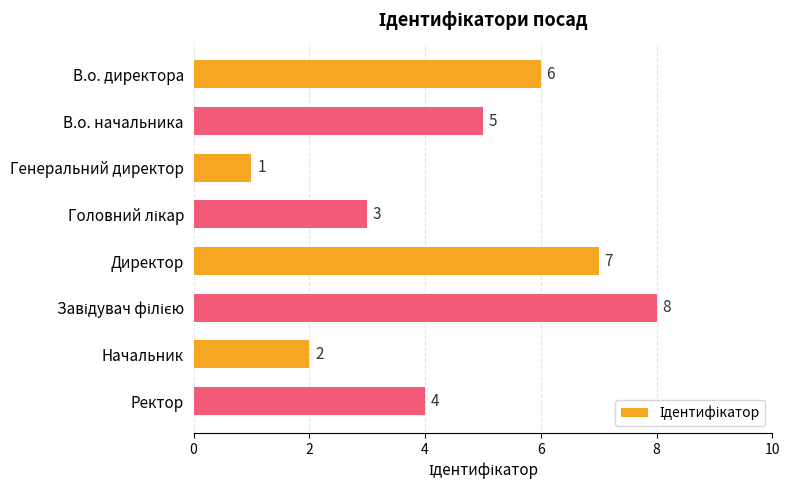

What is the greatest value displayed?

8